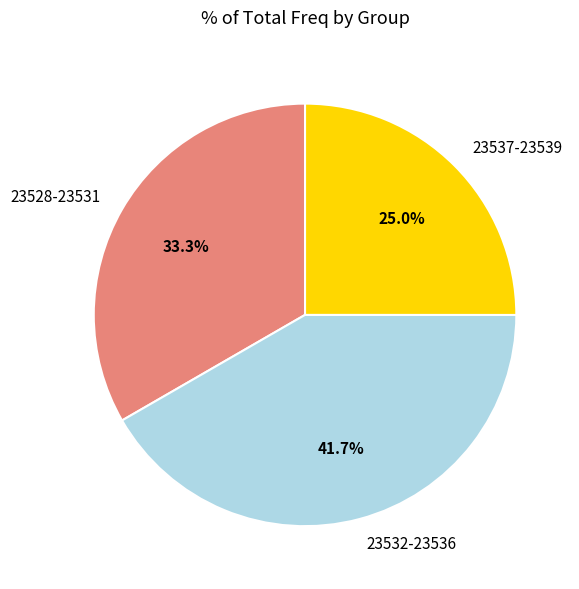

Rank the categories by value from highest to lowest.

23532-23536, 23528-23531, 23537-23539